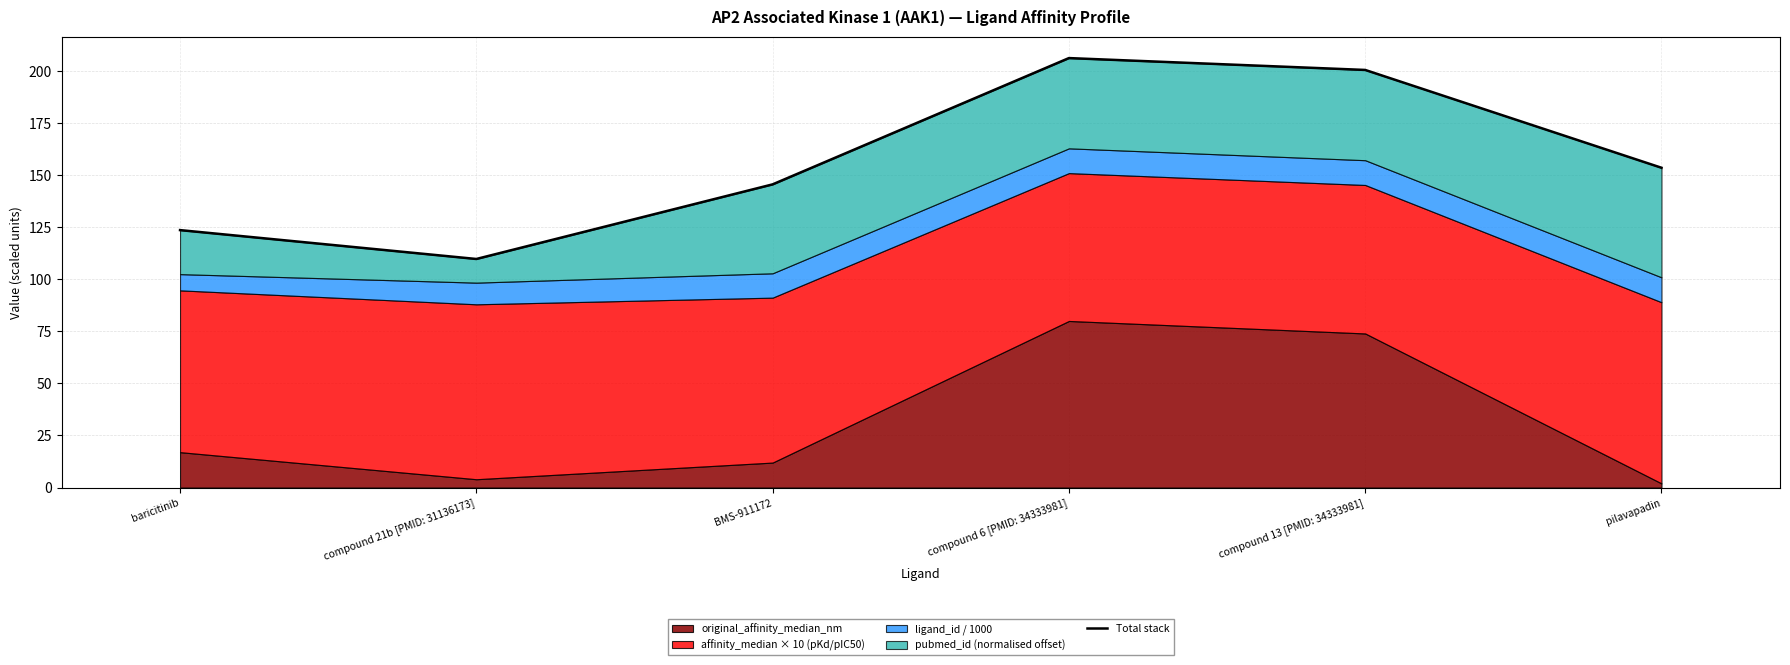

What value does the data have at compound 13 [PMID: 34333981]?

200.5